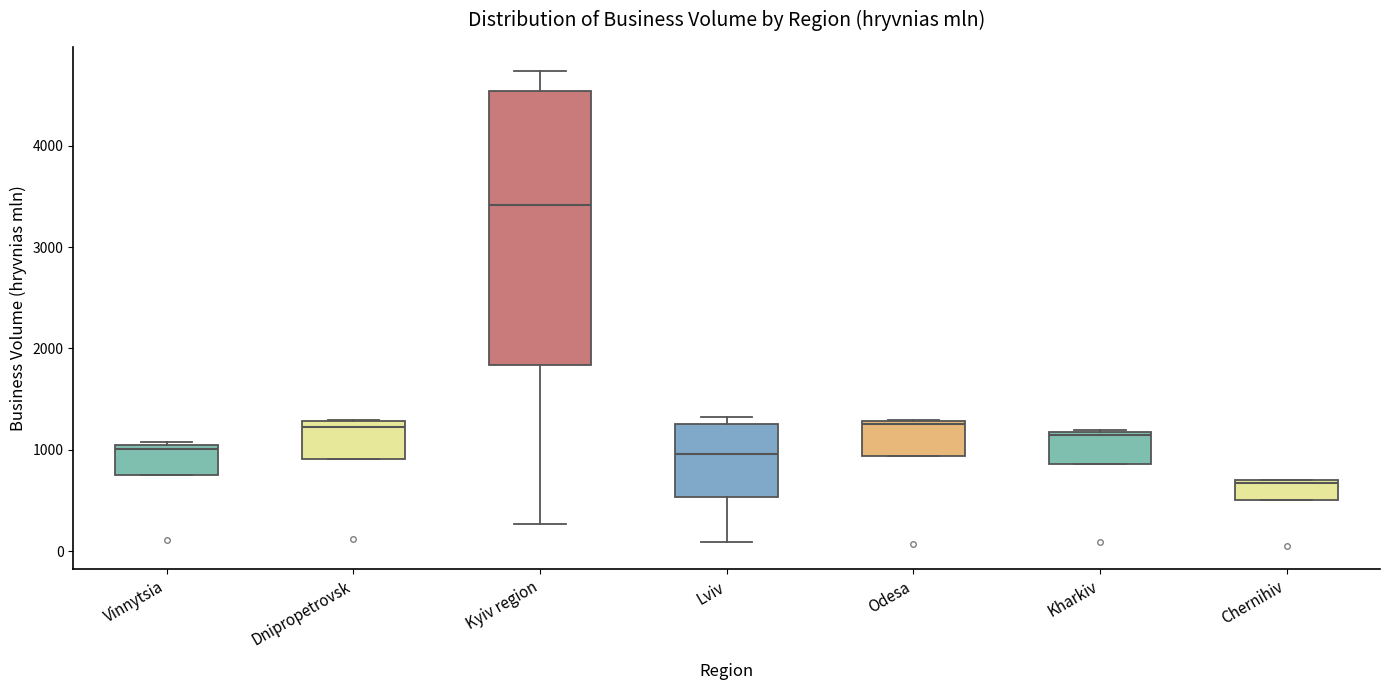

Reading left to right, read every box against the y-axis: the position of its median line, the range the box covers, and the ends of its whiskers. The values are not printed on the chart, so give them approximately, as read against the axis.

Vinnytsia: median 1000, box 800 to 1100, whiskers 800 to 1100
Dnipropetrovsk: median 1200, box 900 to 1300, whiskers 900 to 1300
Kyiv region: median 3400, box 1800 to 4500, whiskers 300 to 4700
Lviv: median 1000, box 500 to 1200, whiskers 100 to 1300
Odesa: median 1200, box 900 to 1300, whiskers 900 to 1300
Kharkiv: median 1100, box 900 to 1200, whiskers 900 to 1200
Chernihiv: median 700, box 500 to 700, whiskers 500 to 700